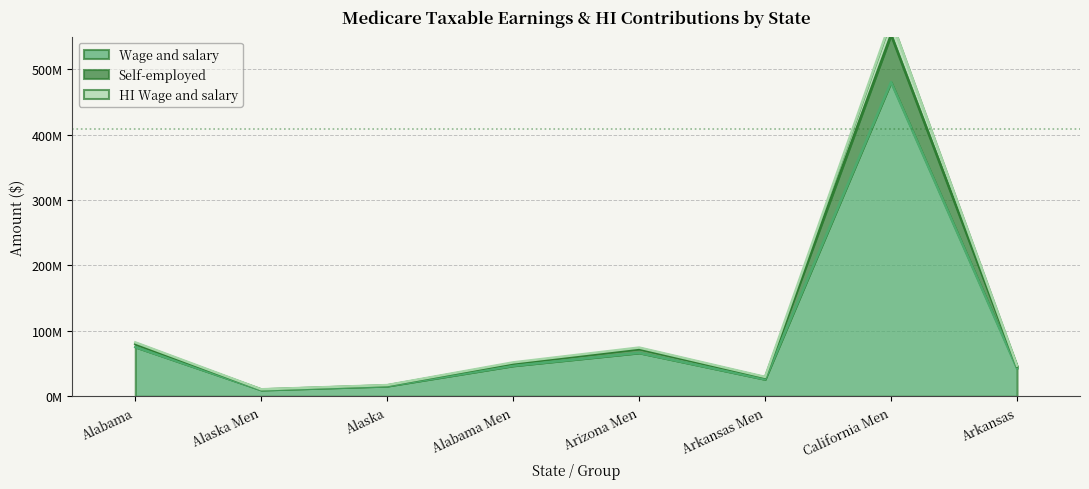

What are all the series names shown in the legend?

Wage and salary, Self-employed, HI Wage and salary